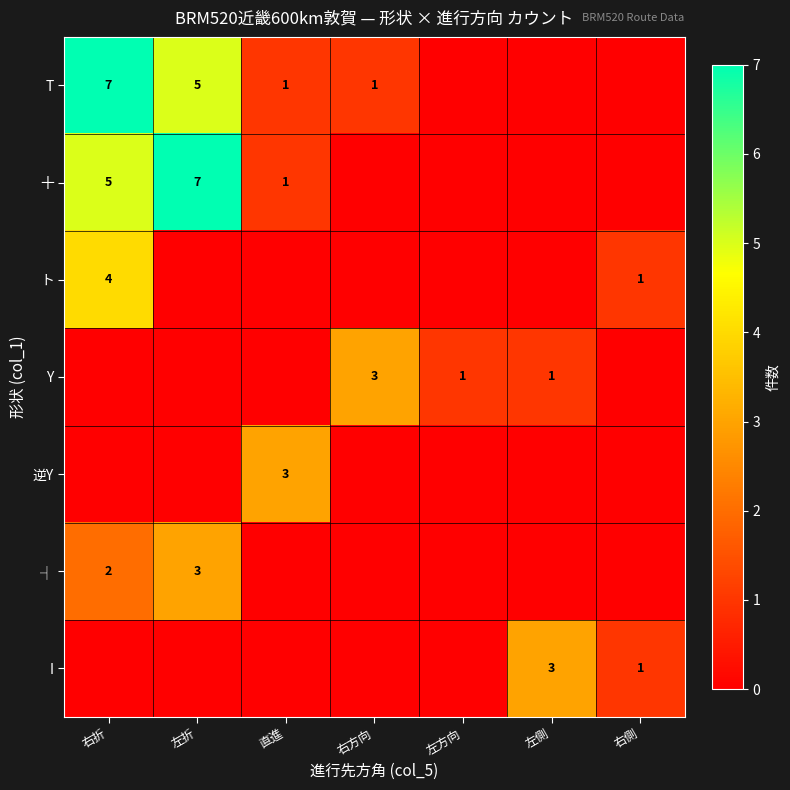

The I series shows 5 at 左側. True or false?

False